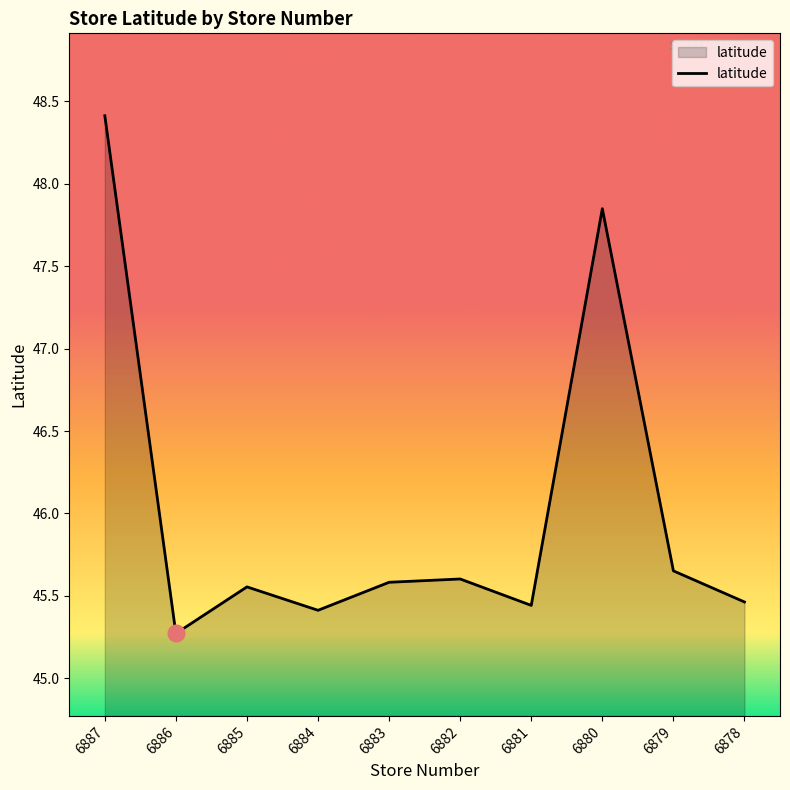

What is the difference between the maximum and minimum values?

3.1